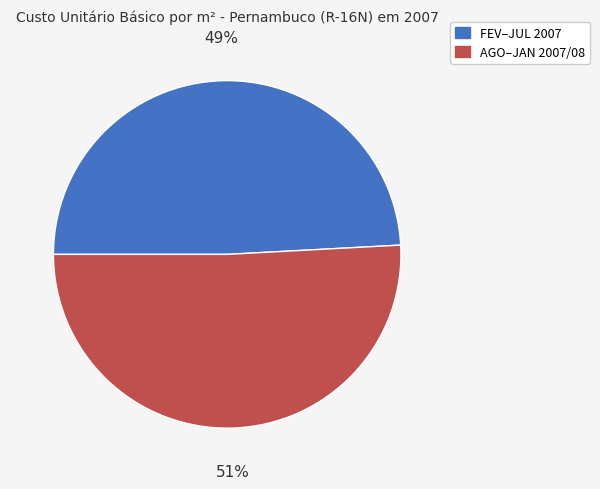

Which category accounts for the majority?

AGO–JAN 2007/08